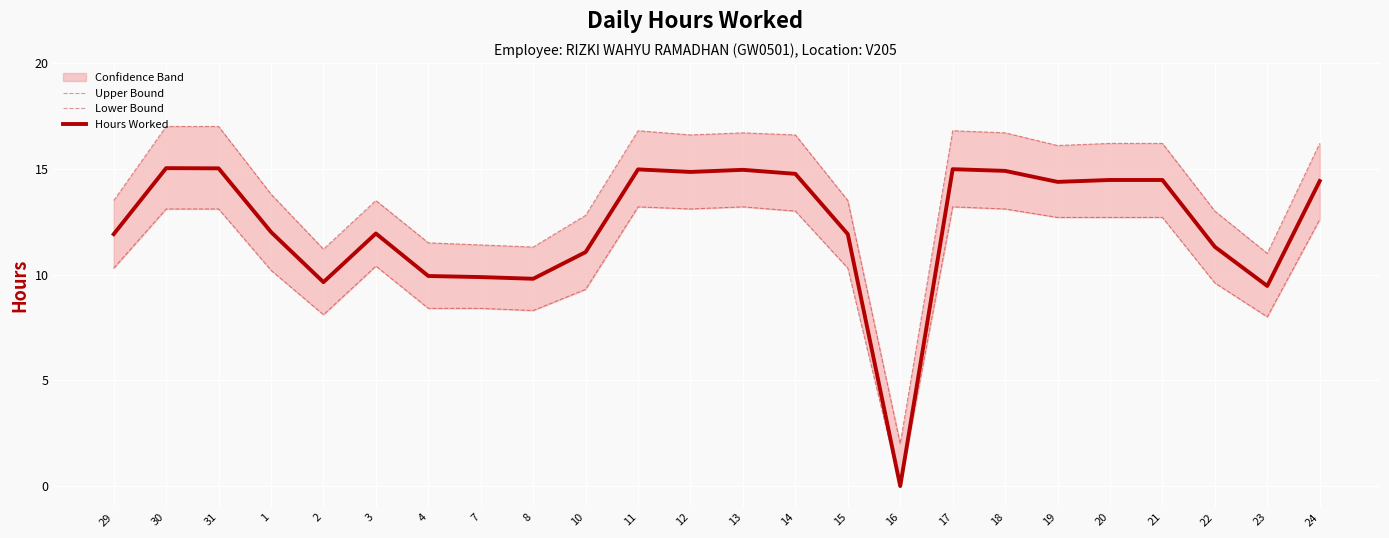

True or false: Lower Bound and Upper Bound cross at least once.

False